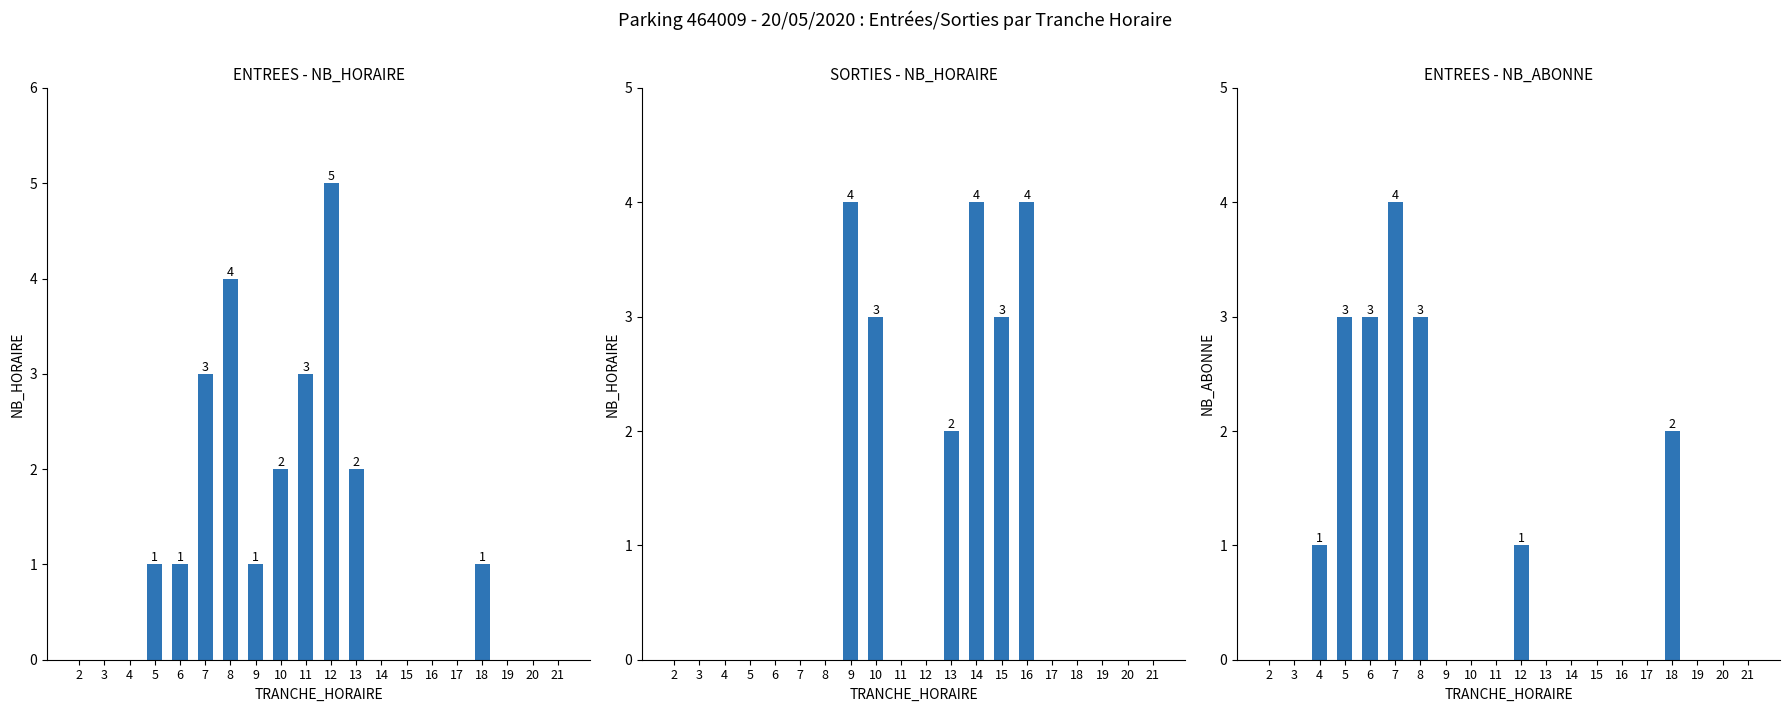

Is it true that ENTREES NB_ABONNE equals 5 at 6?

False